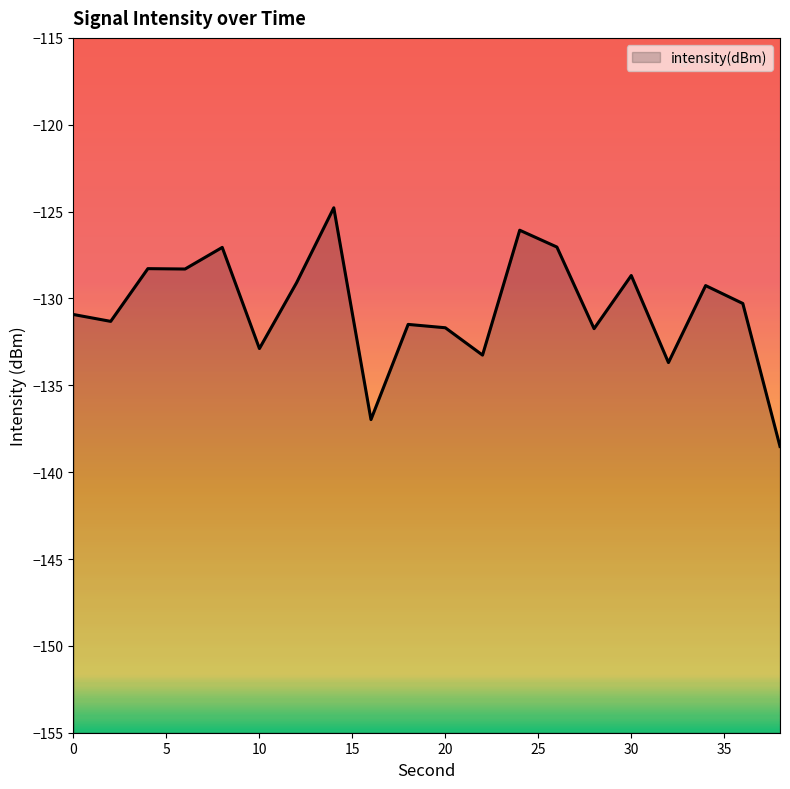

What is the change in value from 8 to 12?

-2.0